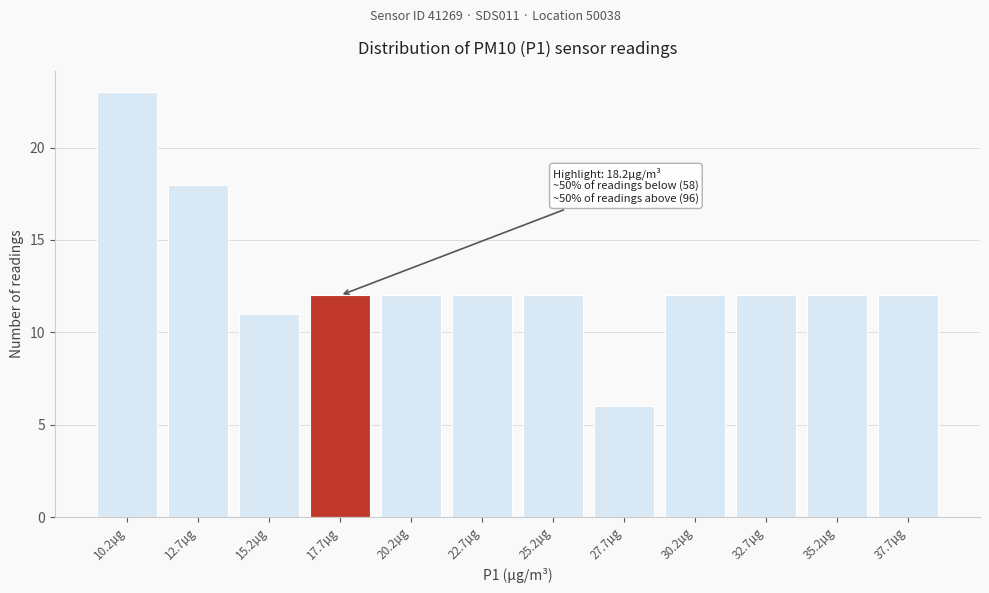

Reading left to right, what are all the values shown in this chart?

10.2µg=23	12.7µg=18	15.2µg=11	17.7µg=12	20.2µg=12	22.7µg=12	25.2µg=12	27.7µg=6	30.2µg=12	32.7µg=12	35.2µg=12	37.7µg=12